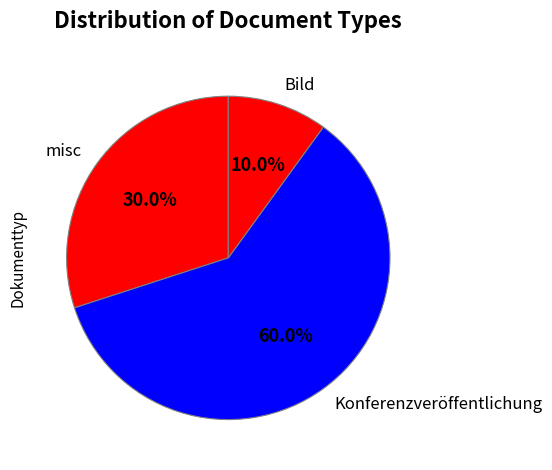

Is there a majority slice in this chart?

Yes